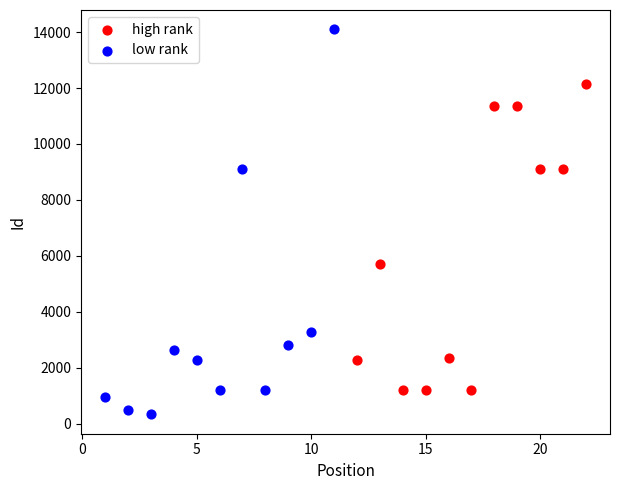

Which series has the largest Y range (max minus min)?

low rank